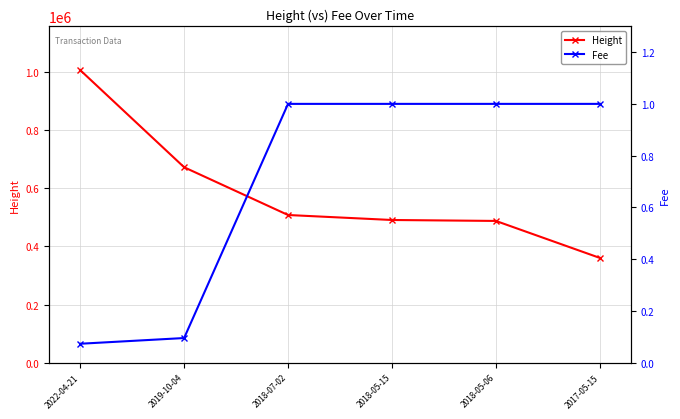

What is the total value across all series at 2022-04-21?

1005561.1